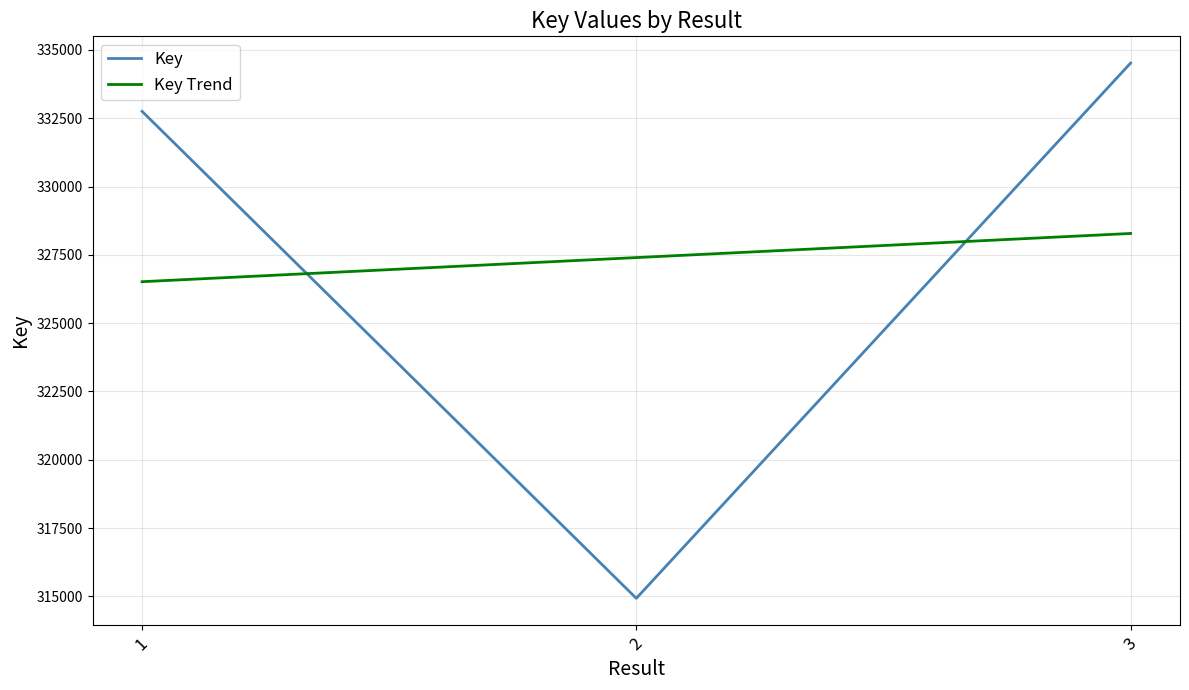

Is this an area chart (filled region under the line)?

No